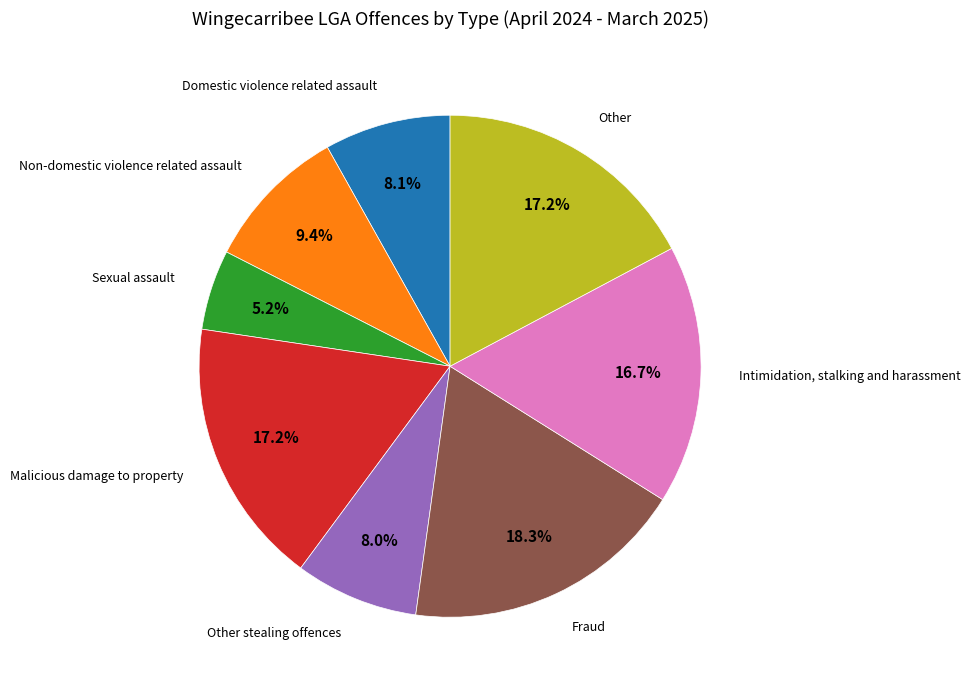

Count the number of slices in the pie.

8